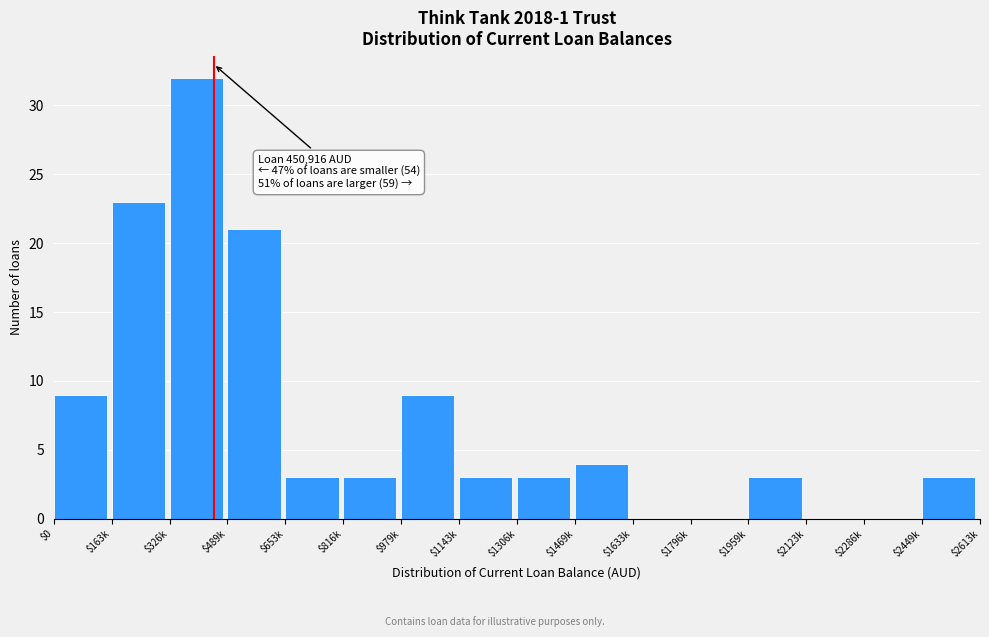

The value at $2286k is 0. True or false?

True